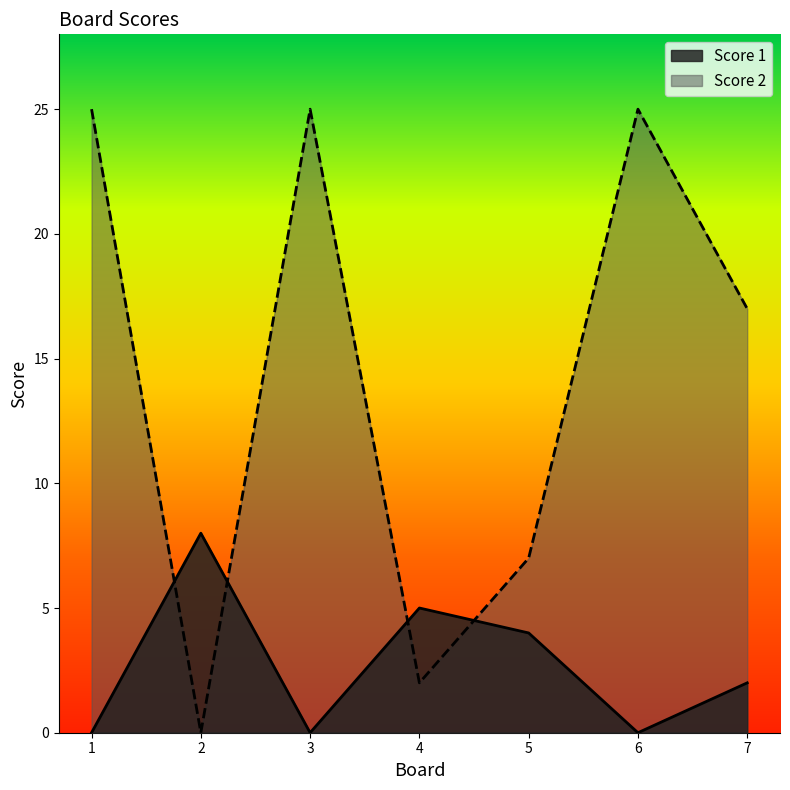

Reading left to right, list all the values displayed in this chart.

Score 1: 1=0	2=8	3=0	4=5	5=4	6=0	7=2
Score 2: 1=25	2=0	3=25	4=2	5=7	6=25	7=17